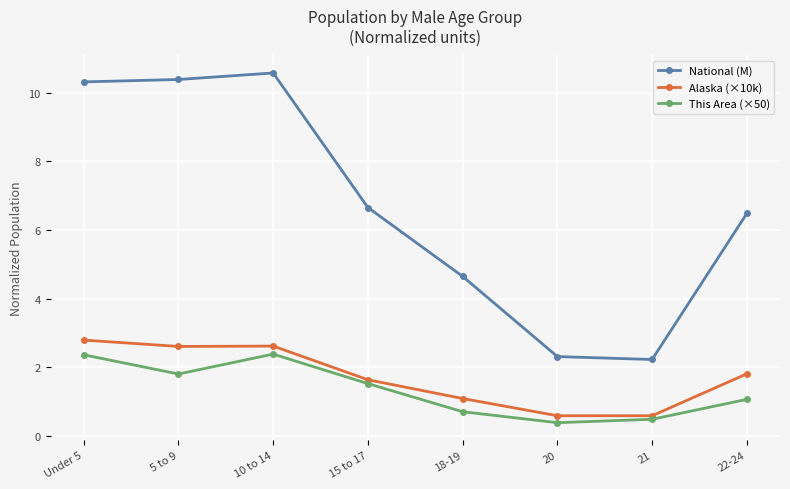

Which series has the largest range (max minus min)?

National (M)